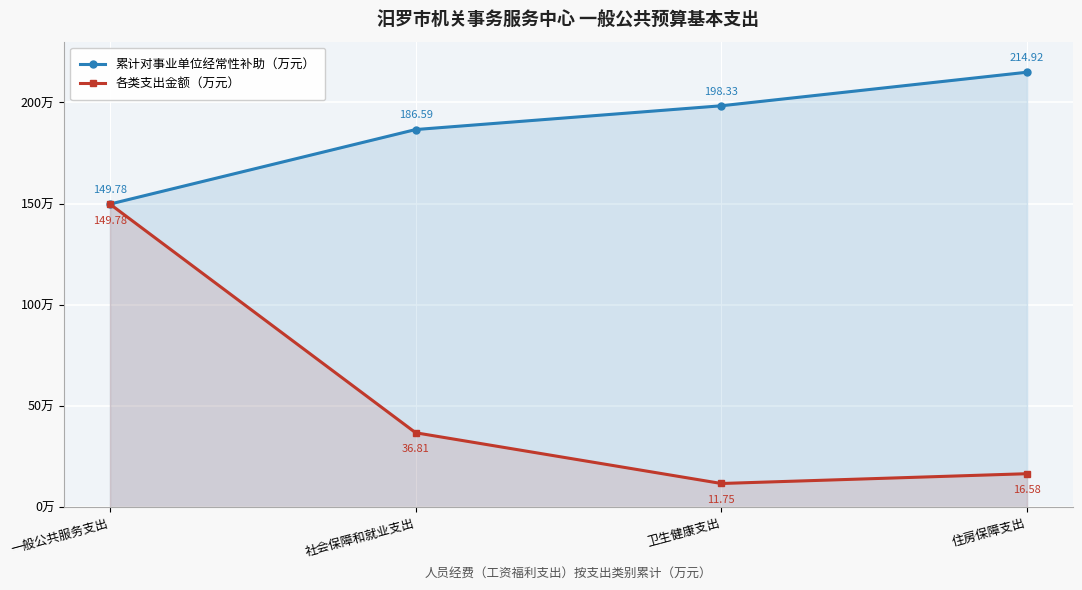

True or false: 各类支出金额（万元） and 累计对事业单位经常性补助（万元） cross at least once.

False